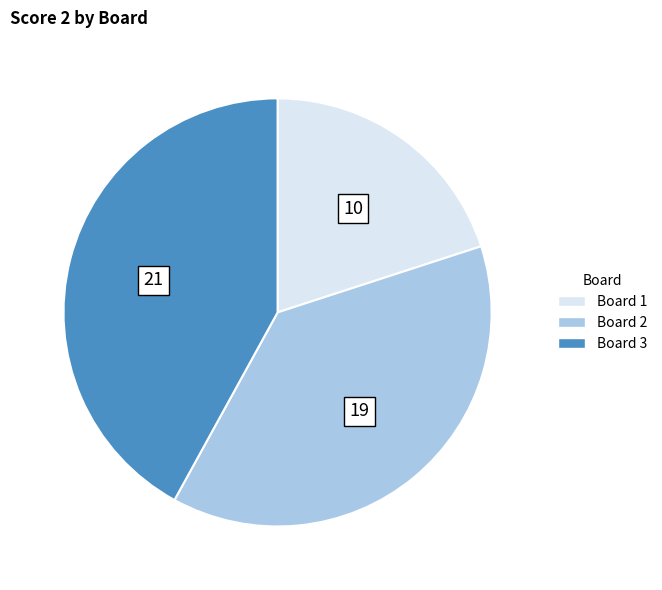

What is the largest slice in the pie chart?

Board 3